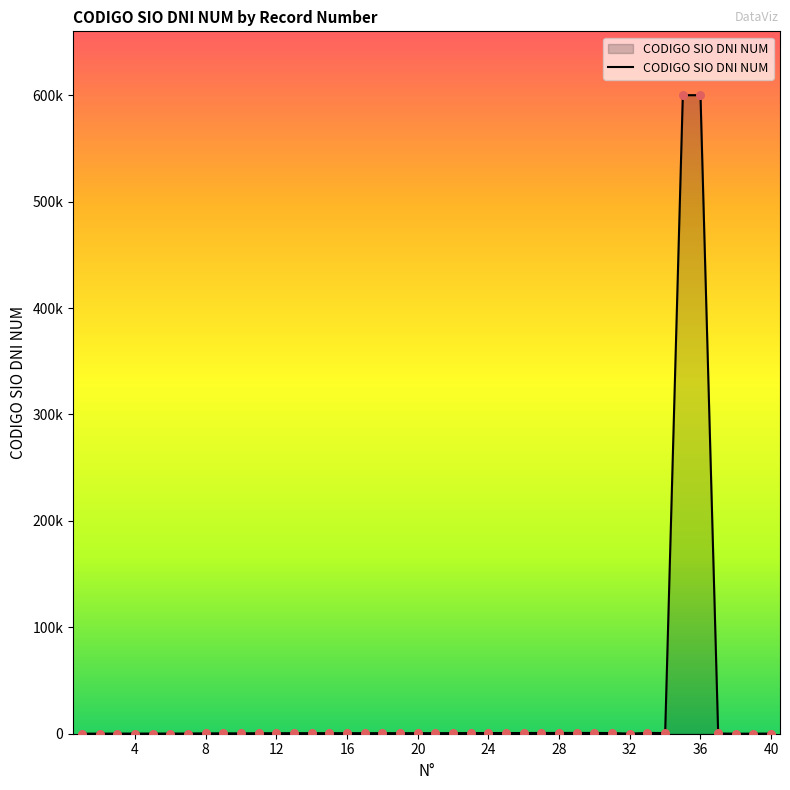

Is this an area chart (filled region under the line)?

Yes